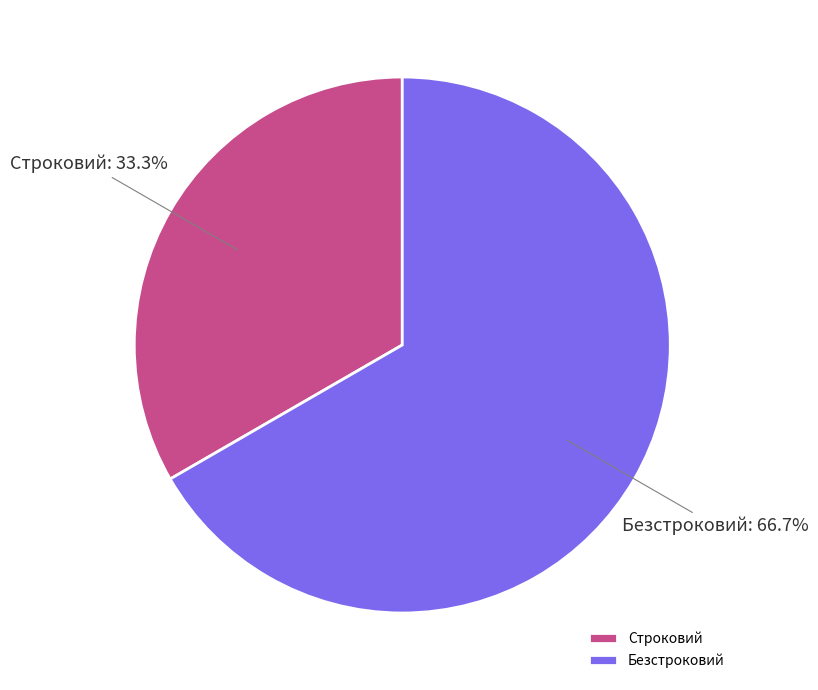

True or false: Безстроковий accounts for 67% of the total.

True